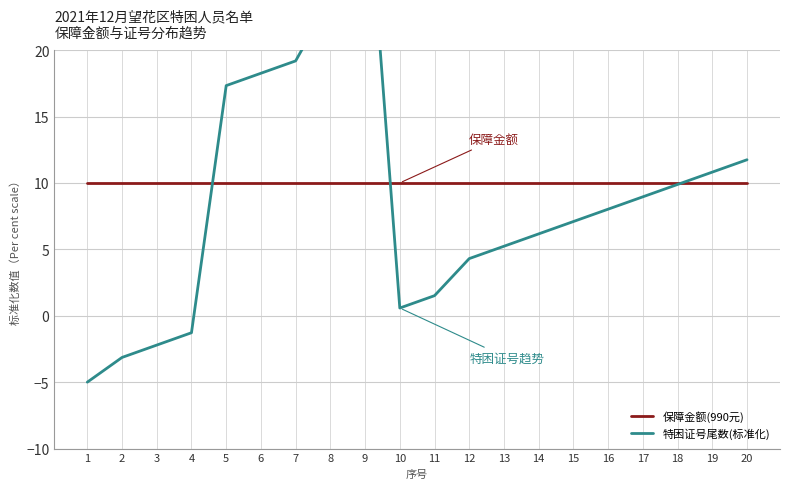

How many lines are shown in the chart?

2